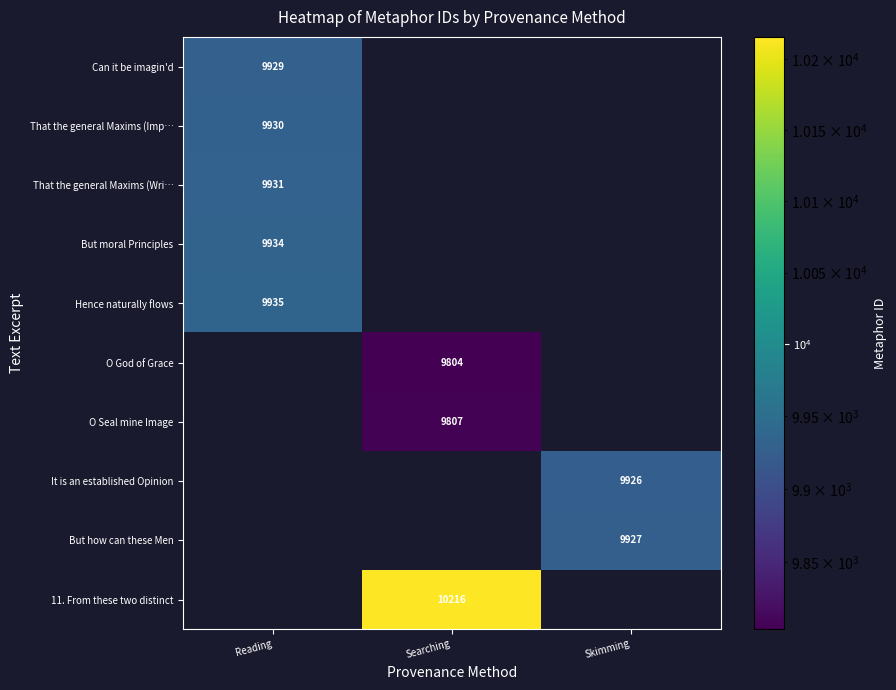

Which label corresponds to the smallest value in the chart?

Searching